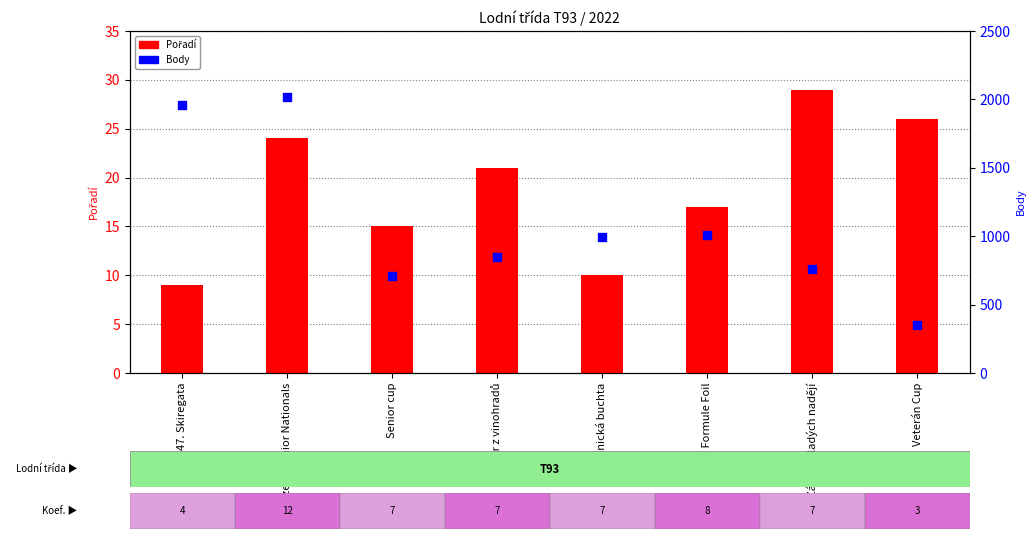

Is the value of Body at 47. Skiregata greater than the value of Pořadí at Vítr z vinohradů?

Yes